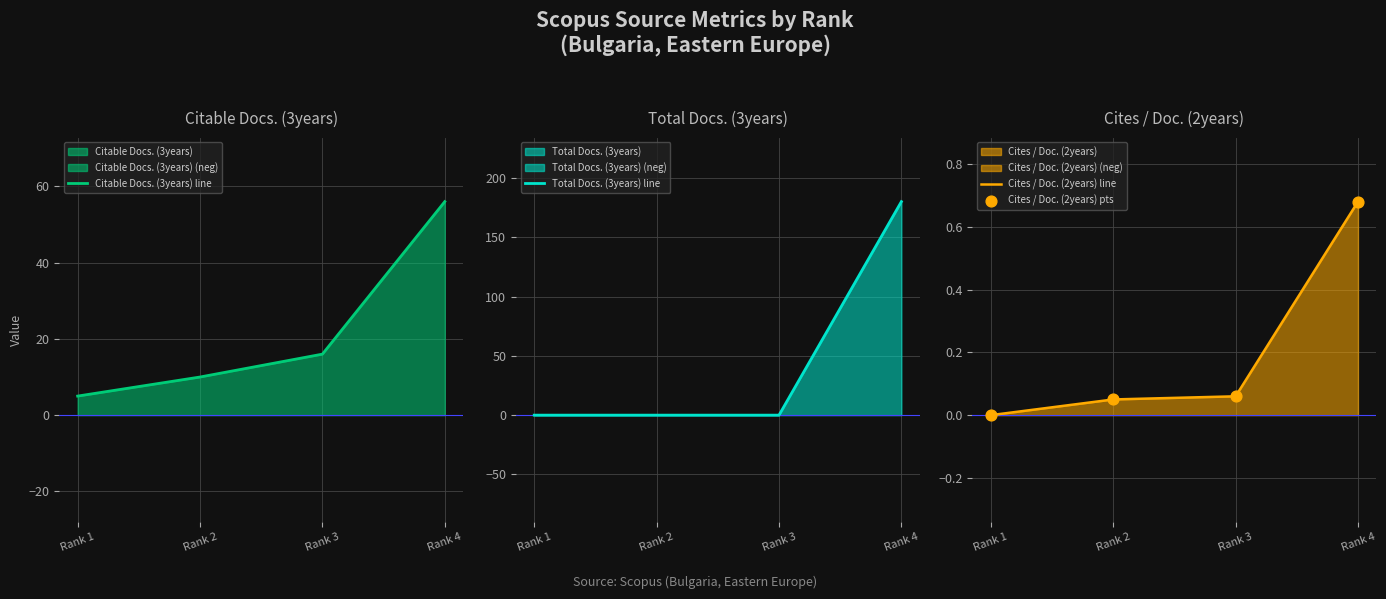

What is the total value across all series at Rank 1?

5.0